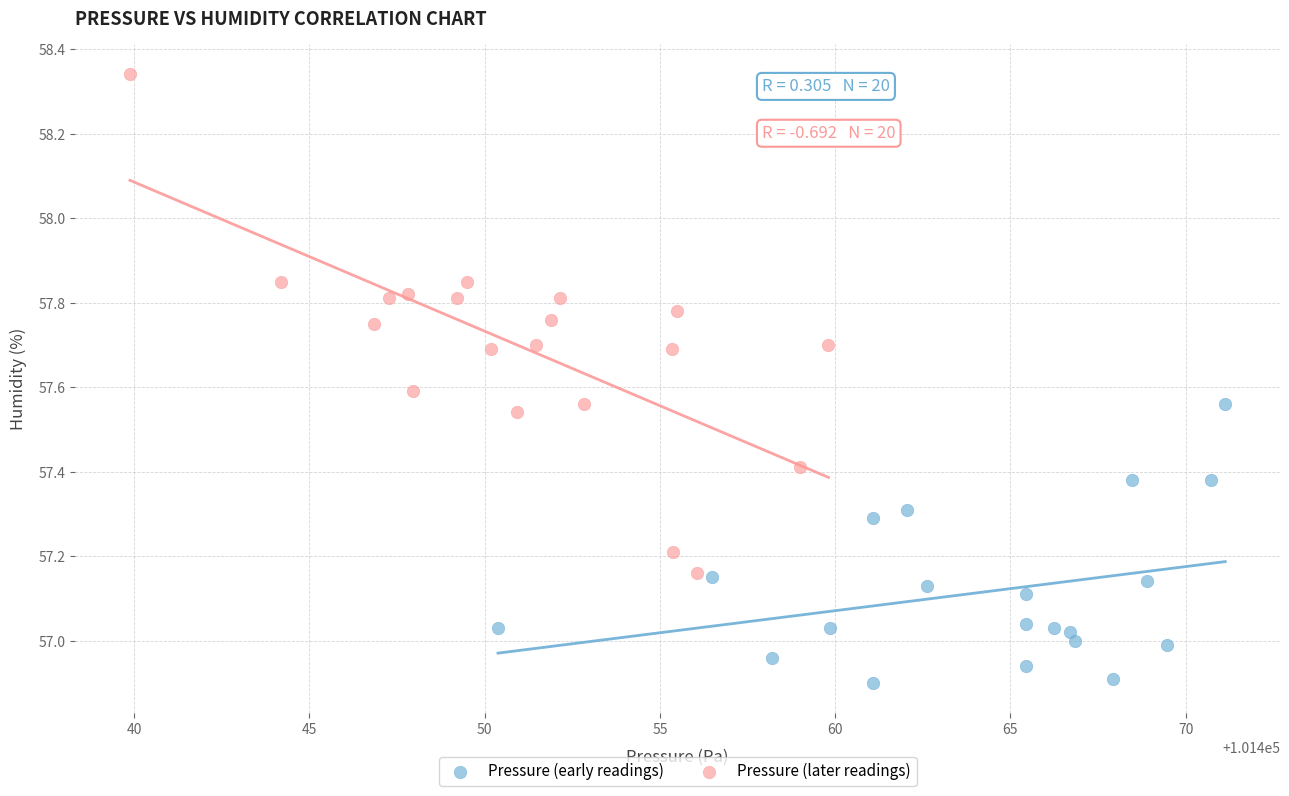

Which series contains the highest Y value?

Pressure (later readings)